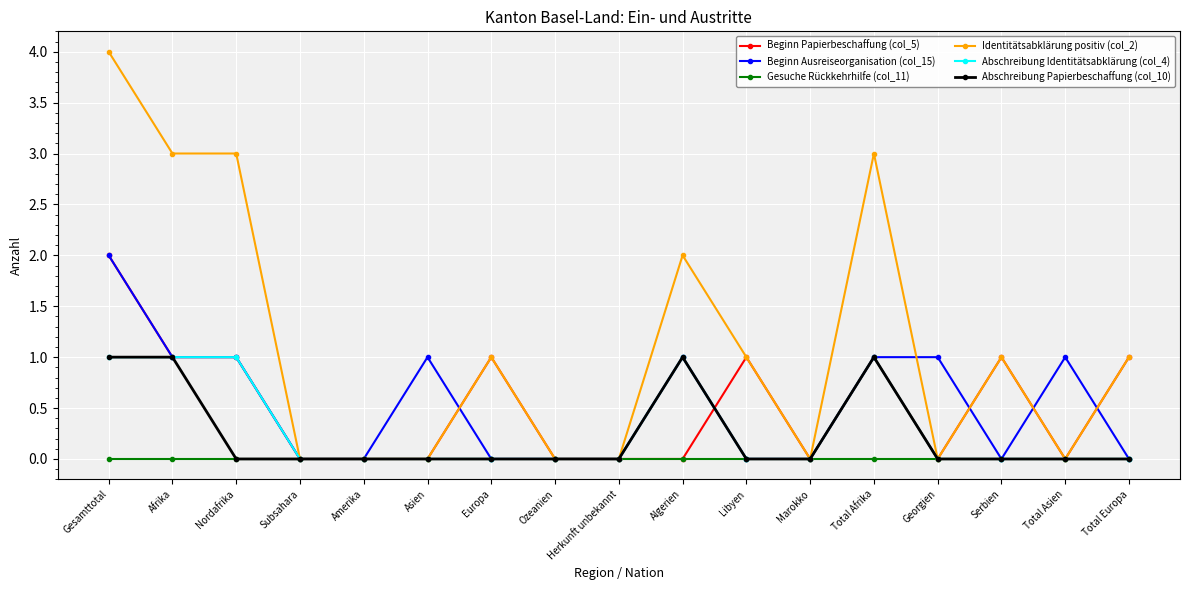

Reading left to right, extract all data points from this chart.

Beginn Papierbeschaffung (col_5): Gesamttotal=2	Afrika=1	Nordafrika=1	Subsahara=0	Amerika=0	Asien=0	Europa=1	Ozeanien=0	Herkunft unbekannt=0	Algerien=0	Libyen=1	Marokko=0	Total Afrika=1	Georgien=0	Serbien=1	Total Asien=0	Total Europa=1
Beginn Ausreiseorganisation (col_15): Gesamttotal=2	Afrika=1	Nordafrika=1	Subsahara=0	Amerika=0	Asien=1	Europa=0	Ozeanien=0	Herkunft unbekannt=0	Algerien=1	Libyen=0	Marokko=0	Total Afrika=1	Georgien=1	Serbien=0	Total Asien=1	Total Europa=0
Gesuche Rückkehrhilfe (col_11): Gesamttotal=0	Afrika=0	Nordafrika=0	Subsahara=0	Amerika=0	Asien=0	Europa=0	Ozeanien=0	Herkunft unbekannt=0	Algerien=0	Libyen=0	Marokko=0	Total Afrika=0	Georgien=0	Serbien=0	Total Asien=0	Total Europa=0
Identitätsabklärung positiv (col_2): Gesamttotal=4	Afrika=3	Nordafrika=3	Subsahara=0	Amerika=0	Asien=0	Europa=1	Ozeanien=0	Herkunft unbekannt=0	Algerien=2	Libyen=1	Marokko=0	Total Afrika=3	Georgien=0	Serbien=1	Total Asien=0	Total Europa=1
Abschreibung Identitätsabklärung (col_4): Gesamttotal=1	Afrika=1	Nordafrika=1	Subsahara=0	Amerika=0	Asien=0	Europa=0	Ozeanien=0	Herkunft unbekannt=0	Algerien=1	Libyen=0	Marokko=0	Total Afrika=1	Georgien=0	Serbien=0	Total Asien=0	Total Europa=0
Abschreibung Papierbeschaffung (col_10): Gesamttotal=1	Afrika=1	Nordafrika=0	Subsahara=0	Amerika=0	Asien=0	Europa=0	Ozeanien=0	Herkunft unbekannt=0	Algerien=1	Libyen=0	Marokko=0	Total Afrika=1	Georgien=0	Serbien=0	Total Asien=0	Total Europa=0